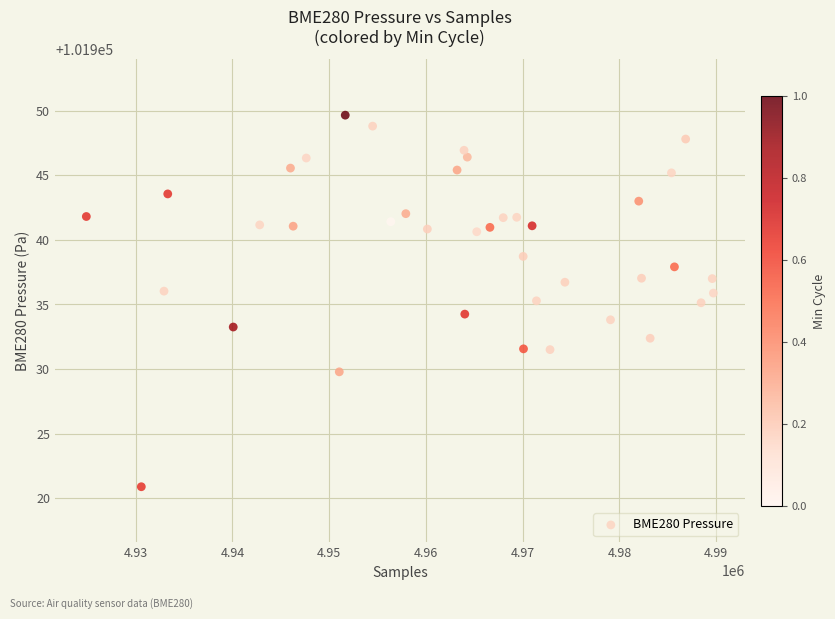

What is the range of Y values (max minus min)?

28.8